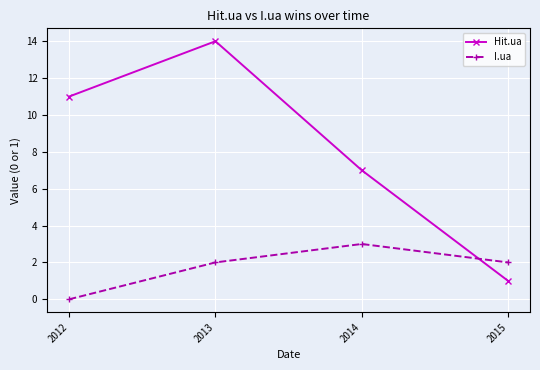

List the series in order of their peak value, lowest first.

I.ua, Hit.ua